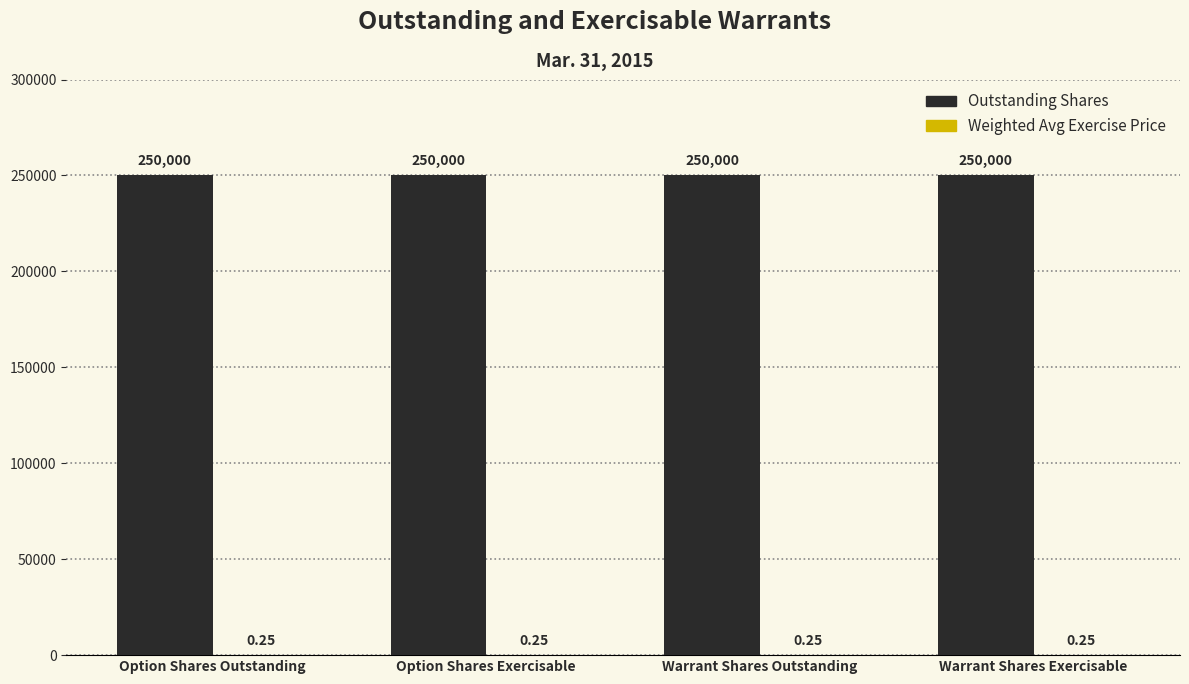

Which series has the largest total across all categories?

Outstanding Shares